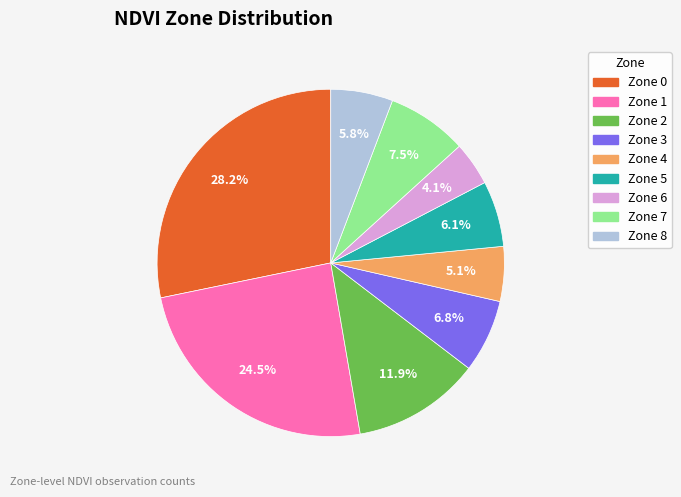

To the nearest percent, what is the difference between the largest and smallest slice percentages?

24%